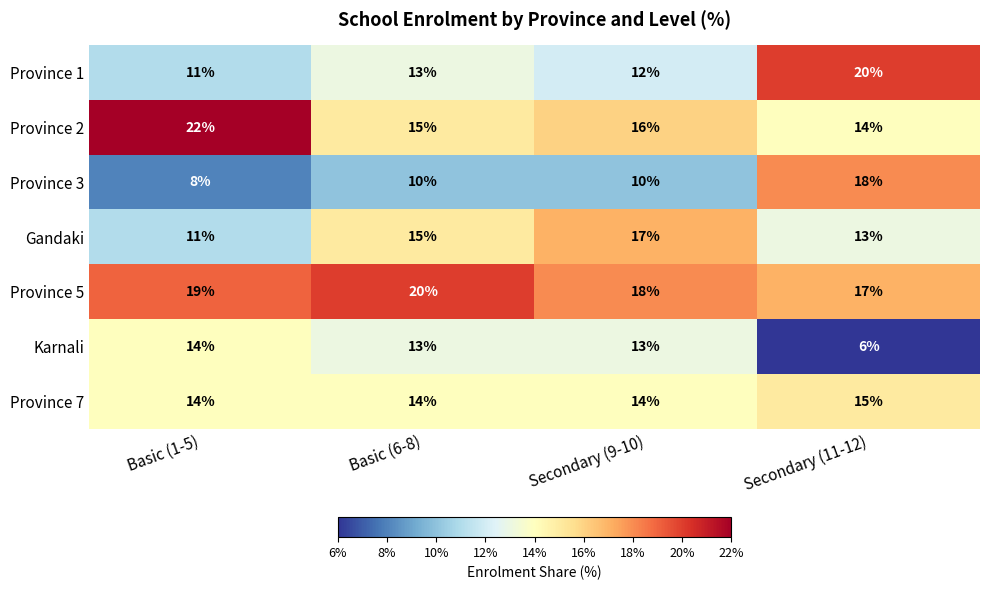

Between Basic (1-5) and Secondary (11-12), which series saw the biggest shift?

Province 3